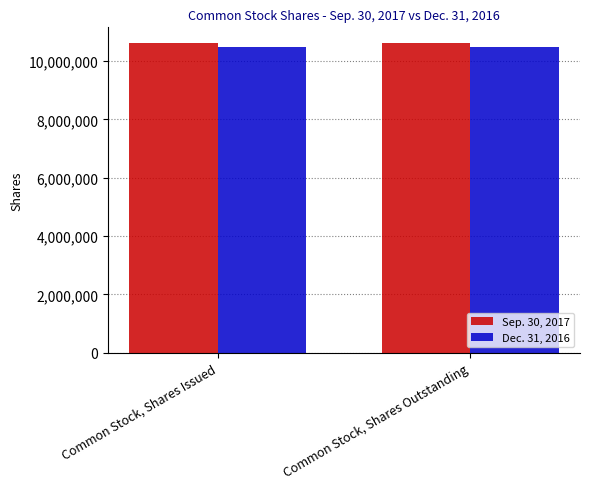

What is the total value across all series at Common Stock, Shares Outstanding?

21106922